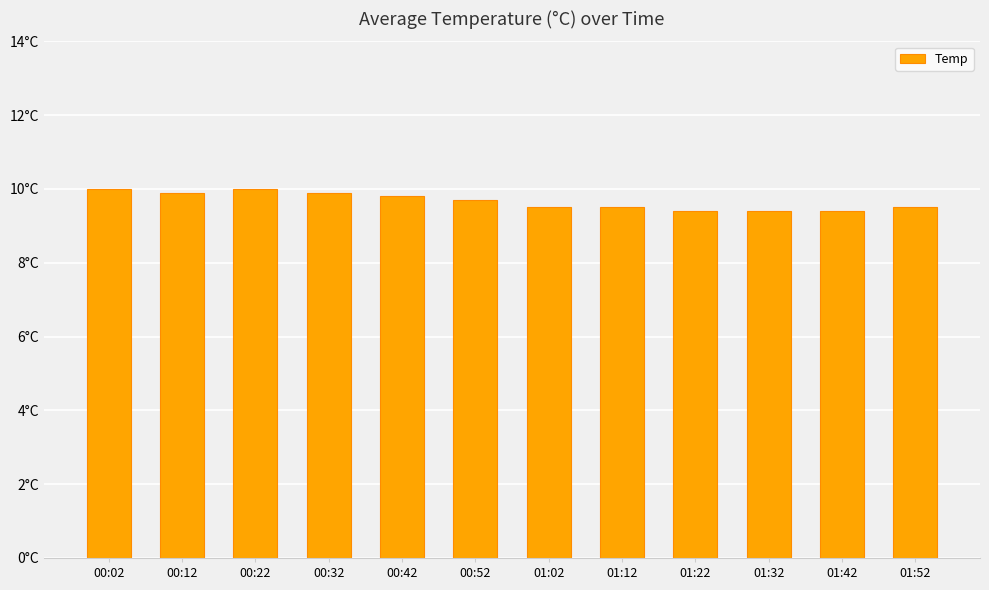

Are the bars horizontal?

No